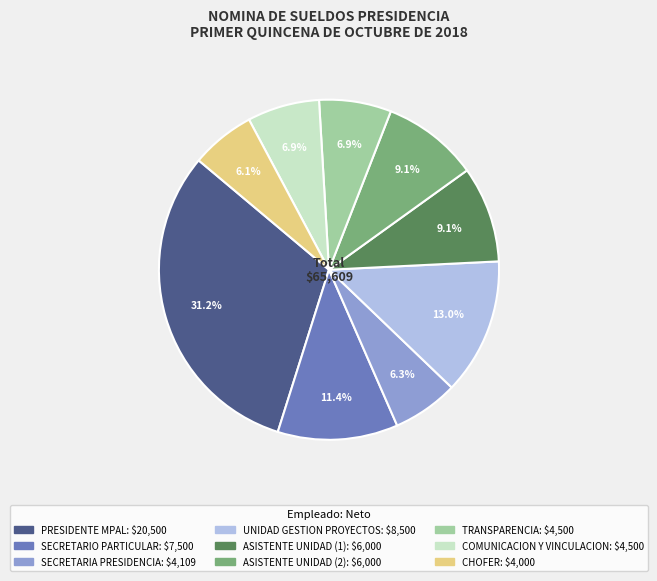

Does any single category account for the majority?

No